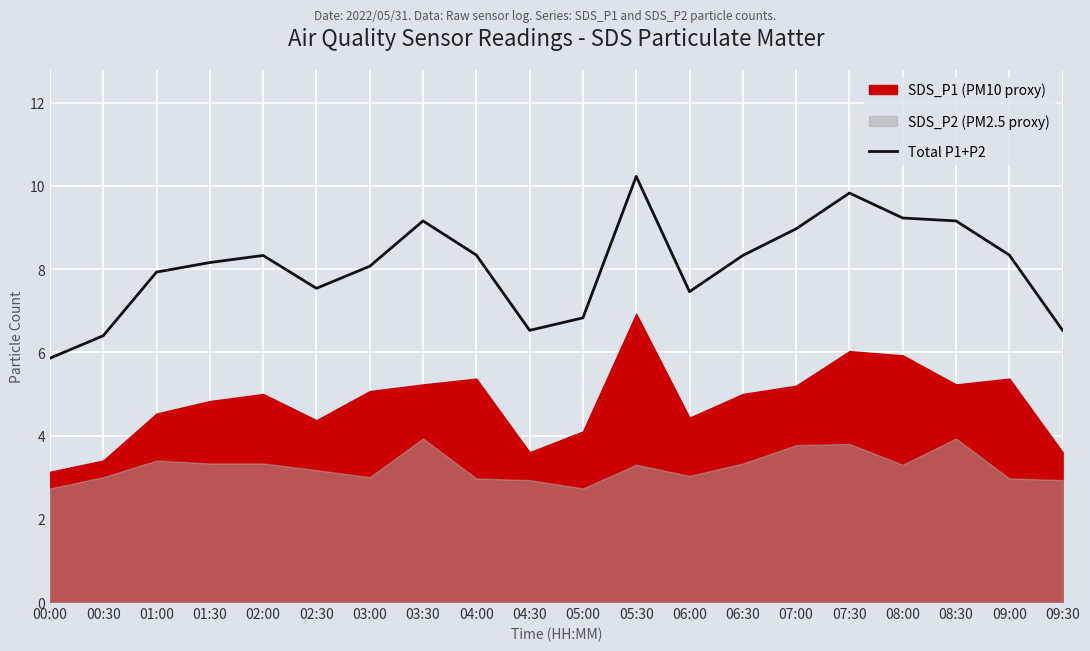

Is it true that Total P1+P2 equals 14.0 at 02:00?

False